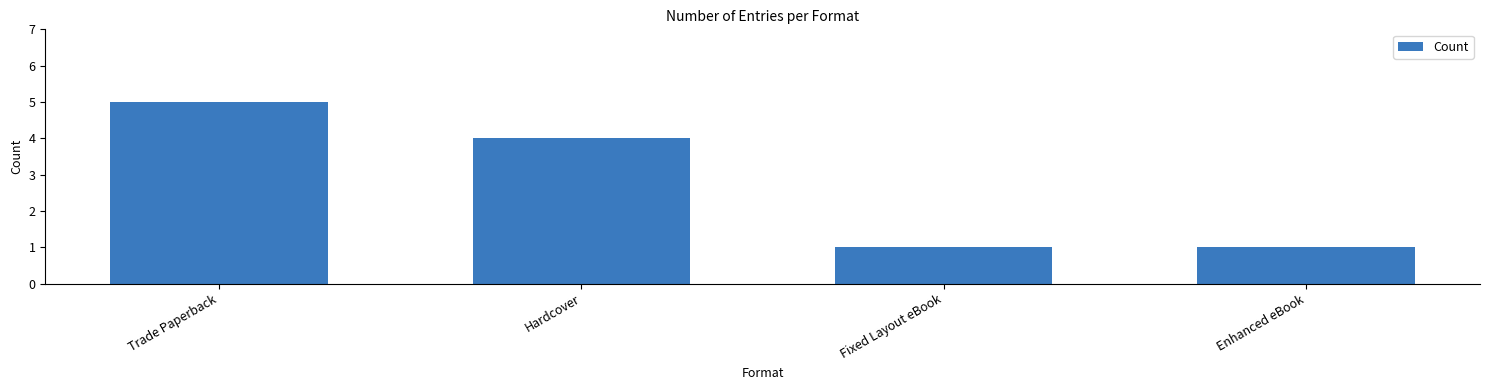

How many bars are there in total?

4